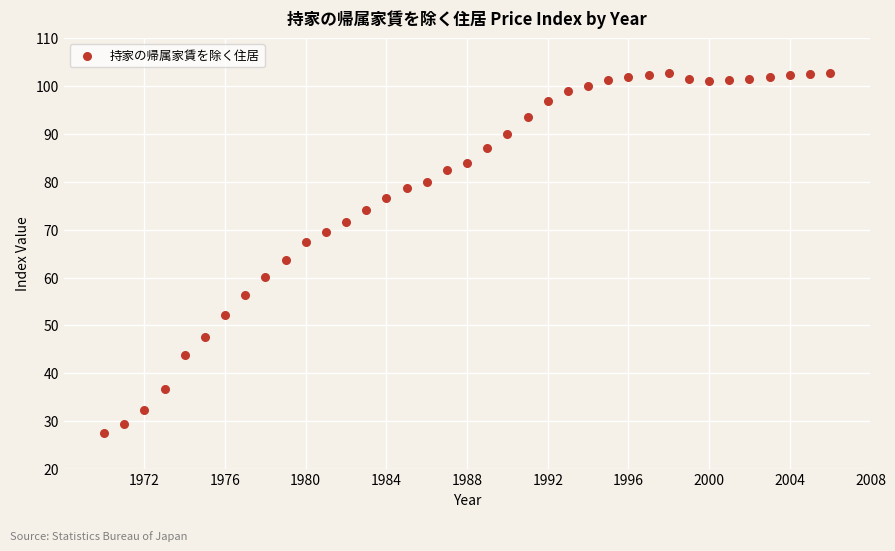

What Y value in the scatter plot is closest to 65?

63.6